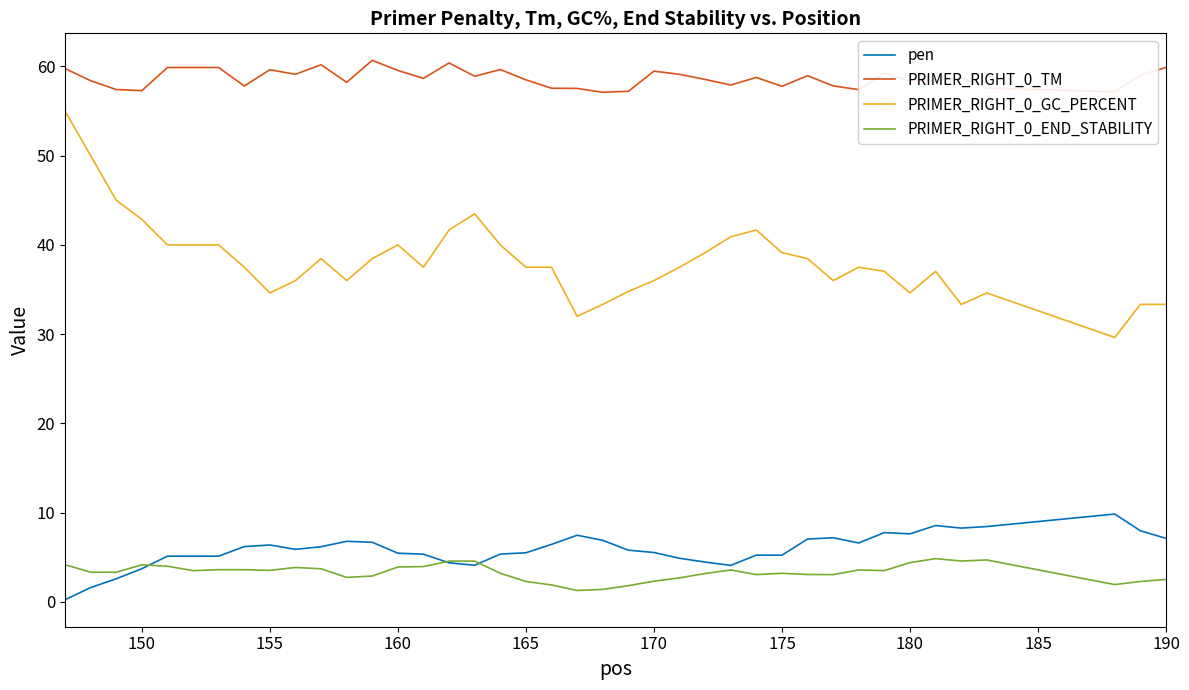

What is the lowest value of the PRIMER_RIGHT_0_TM series?

57.1